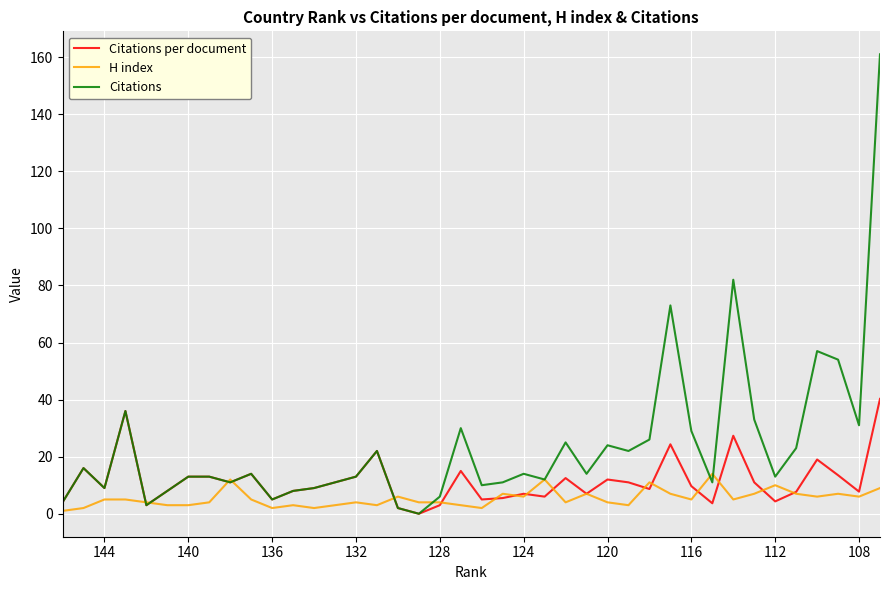

What is the average value of the Citations per document series?

11.5